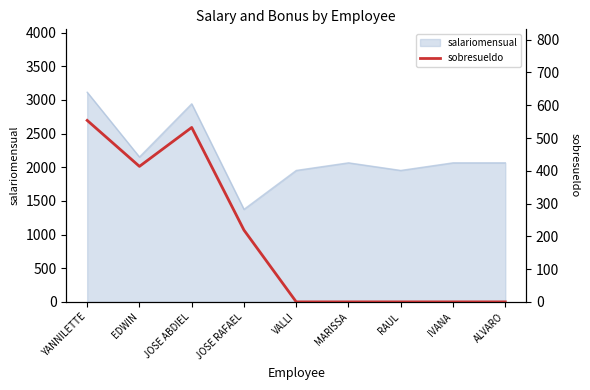

Reading left to right, what are all the values shown in this chart?

YANNILETTE=553.8	EDWIN=413.5	JOSE ABDIEL=532.2	JOSE RAFAEL=219.0	VALLI=0.0	MARISSA=0.0	RAUL=0.0	IVANA=0.0	ALVARO=0.0